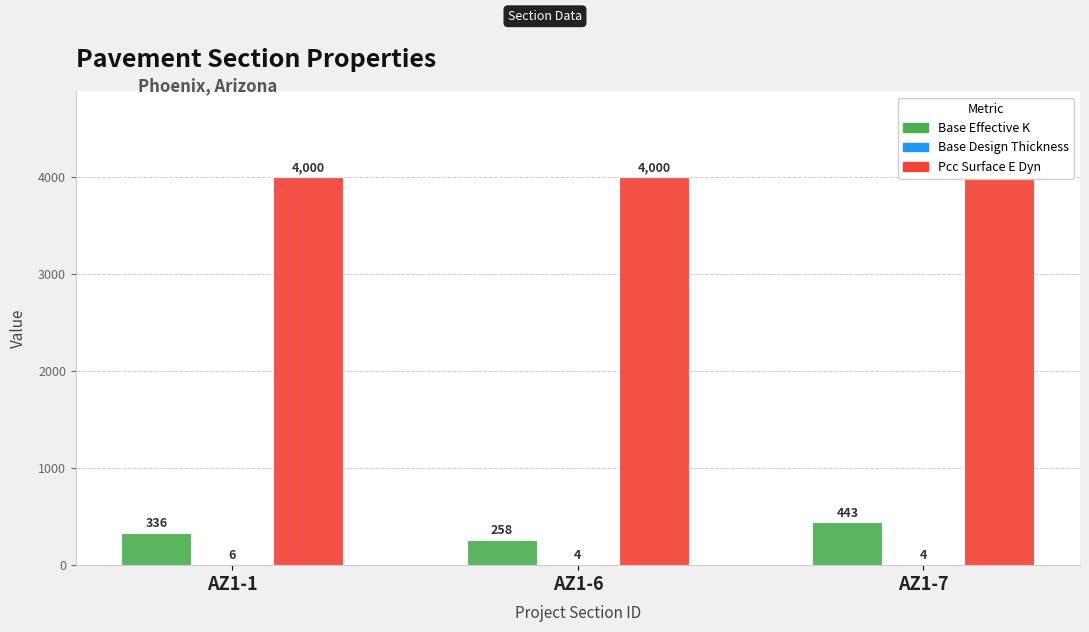

Rank the series at AZ1-7 from lowest to highest value.

BASE_DESIGN_THICKNESS, BASE_EFFECTIVE_K, PCC_SURFACE_E_DYN